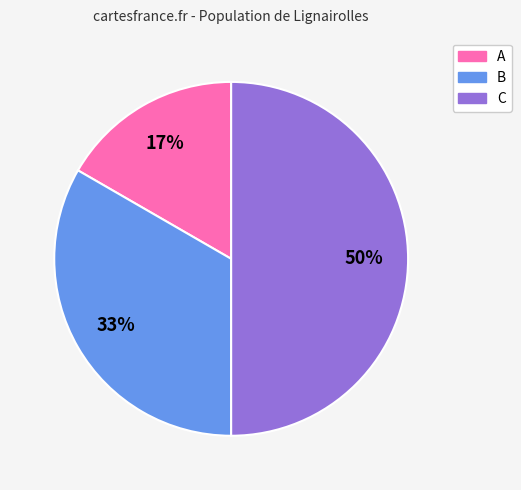

Is the sum of B and C greater than half?

Yes